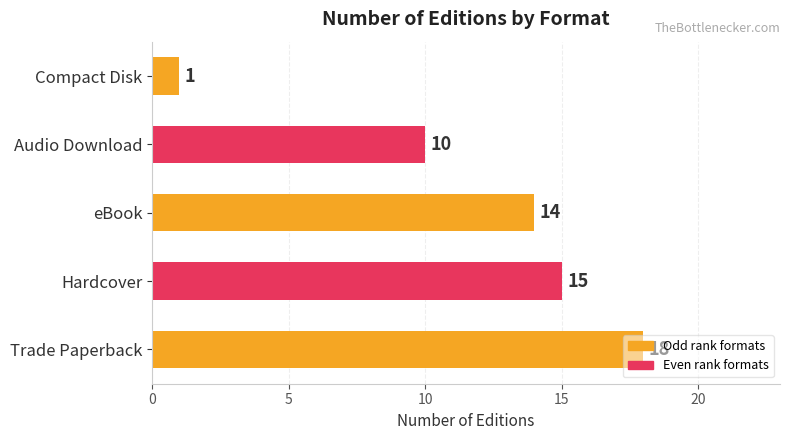

How many values are below 14?

2